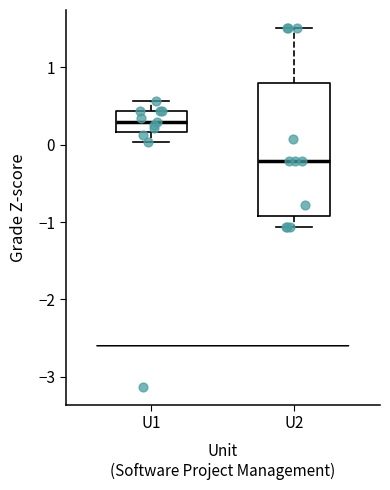

Where does the upper whisker of the box for U1 end on the y-axis? The values are not printed on the chart, so give them approximately, as read against the axis.

0.6